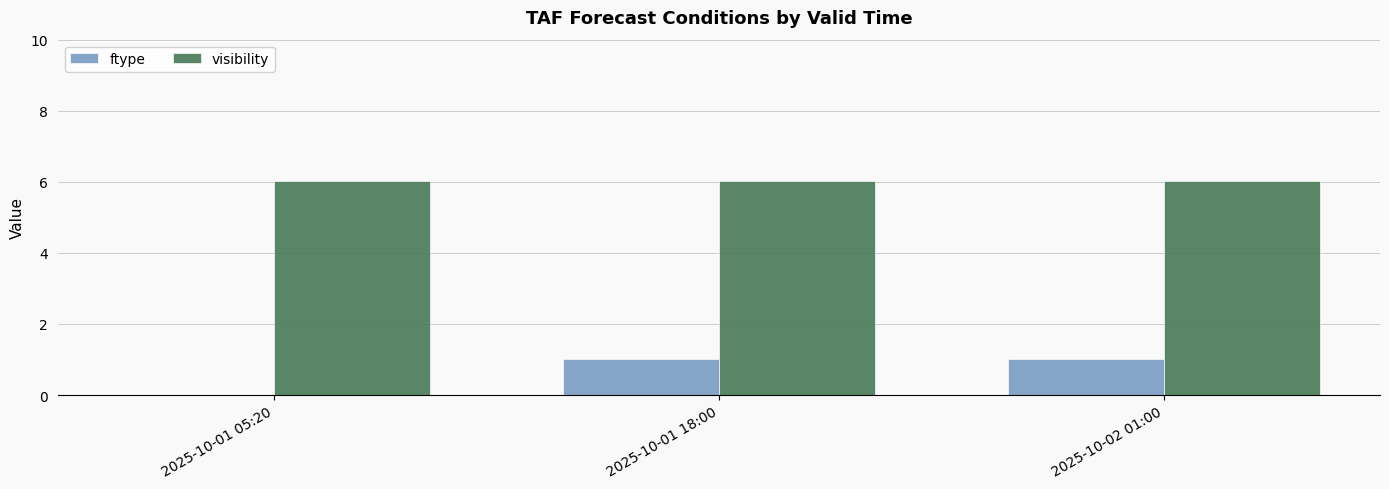

What is the spread (max minus min) of values at 2025-10-01 05:20?

6.0